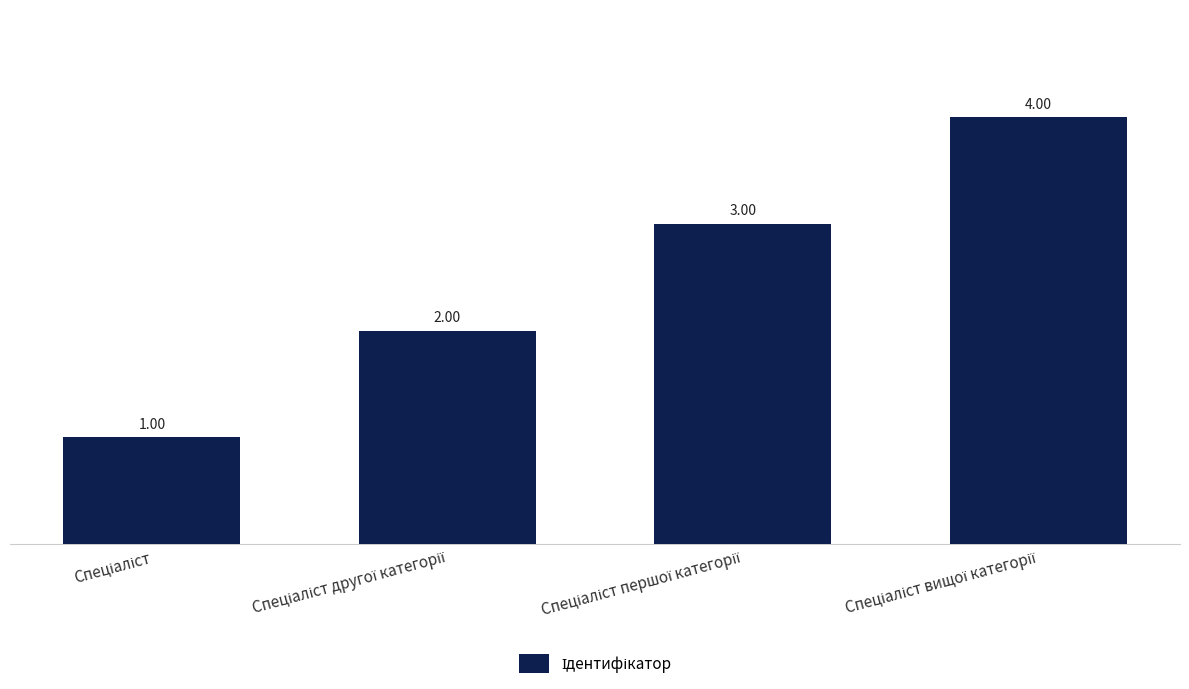

What is the difference between the maximum and minimum values?

3